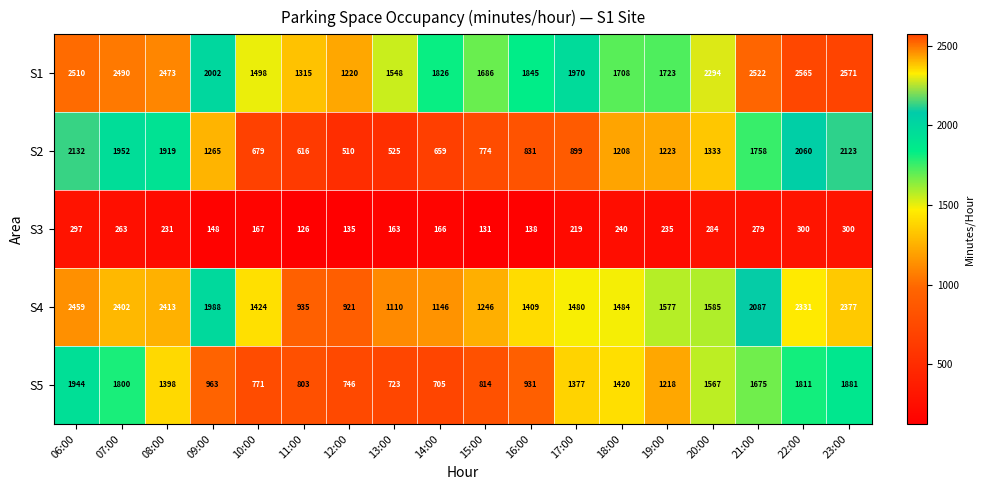

What is the difference between the maximum and second lowest values in the S1 series?

1256